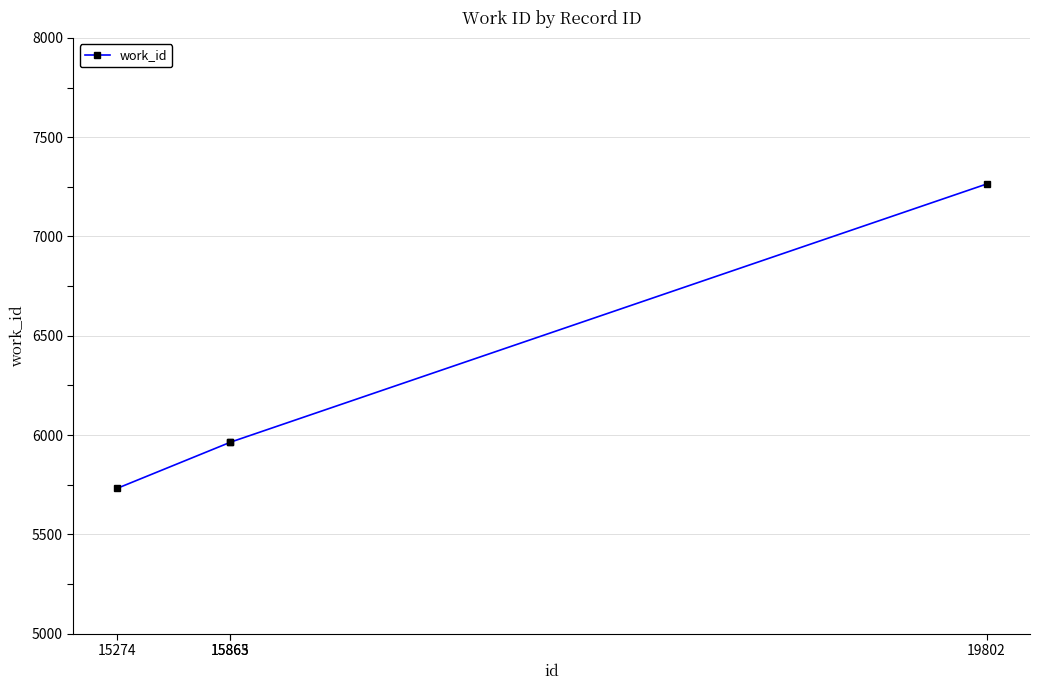

What is the sum of all values?

24922